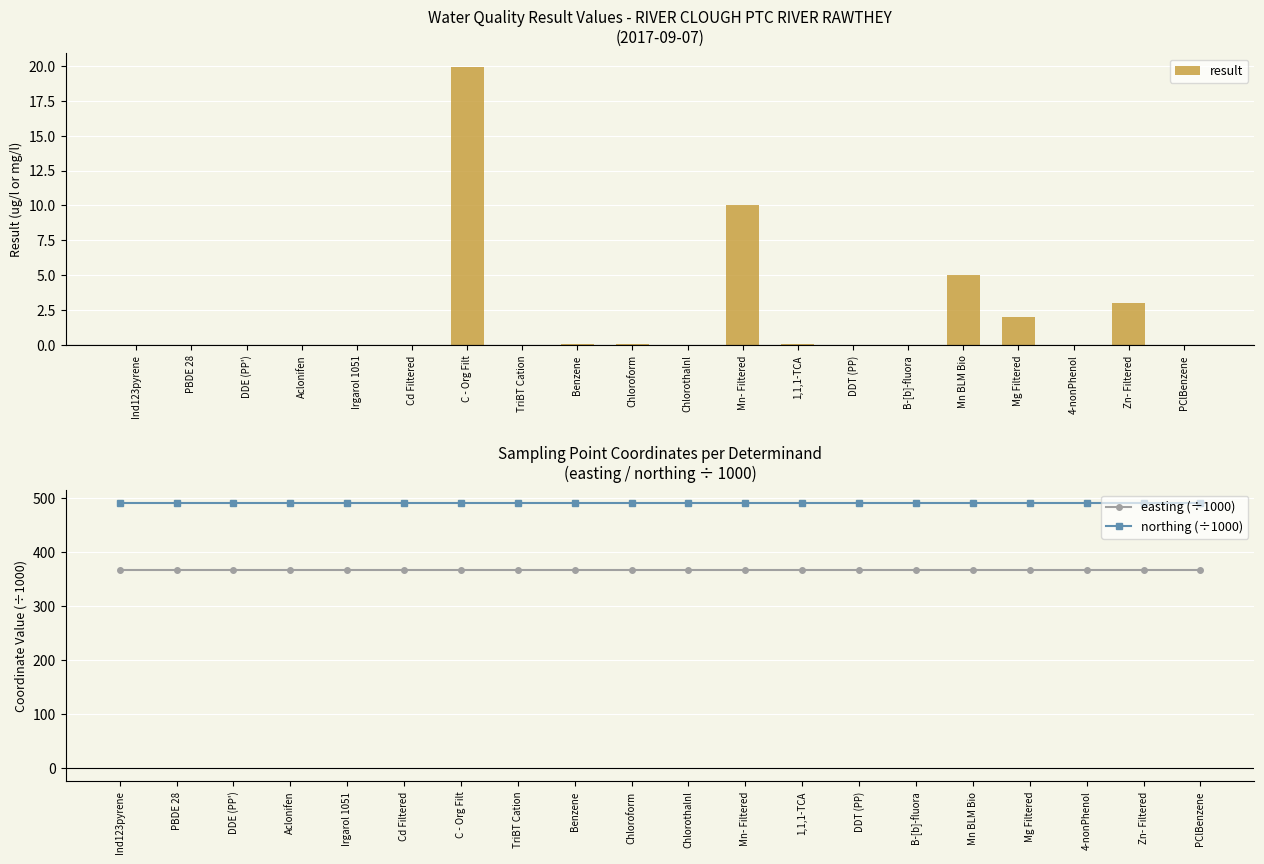

Reading left to right, what are all the values shown in this chart?

result: 0.0	0.0	0.0	0.0	0.0	0.0	19.9	0.0	0.1	0.1	0.0	10.0	0.1	0.0	0.0	5.0	2.0	0.0	3.0	0.0
easting (÷1000): 367.7	367.7	367.7	367.7	367.7	367.7	367.7	367.7	367.7	367.7	367.7	367.7	367.7	367.7	367.7	367.7	367.7	367.7	367.7	367.7
northing (÷1000): 492.0	492.0	492.0	492.0	492.0	492.0	492.0	492.0	492.0	492.0	492.0	492.0	492.0	492.0	492.0	492.0	492.0	492.0	492.0	492.0